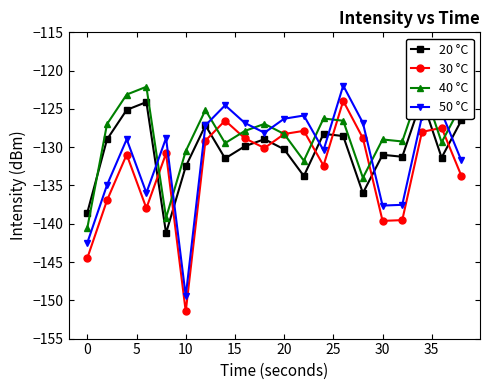

True or false: 30 °C has more than 2 interior local peaks.

True